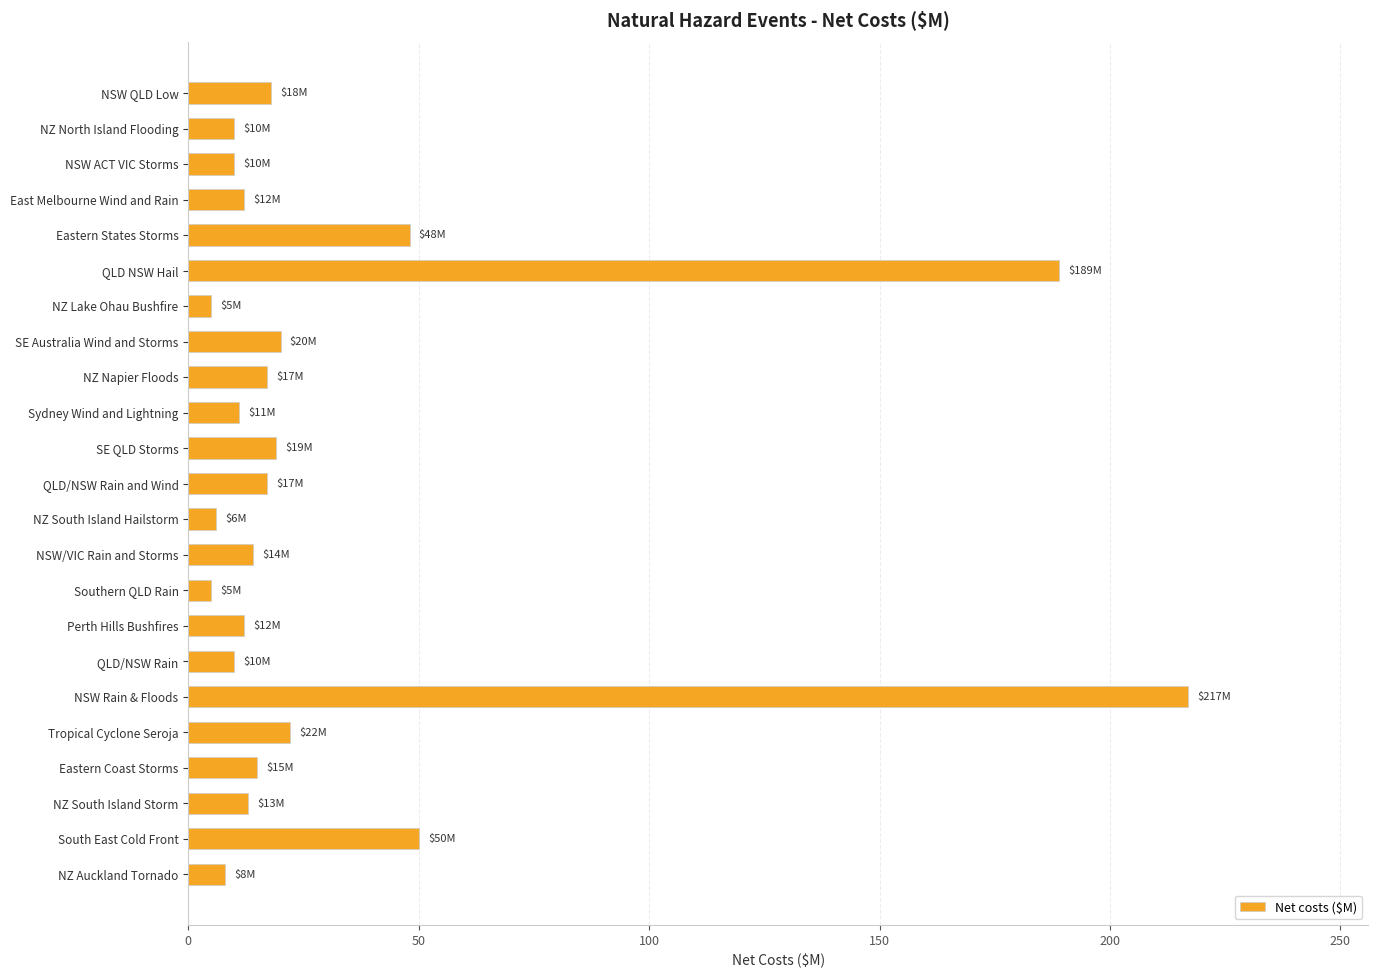

What is the greatest value displayed?

217